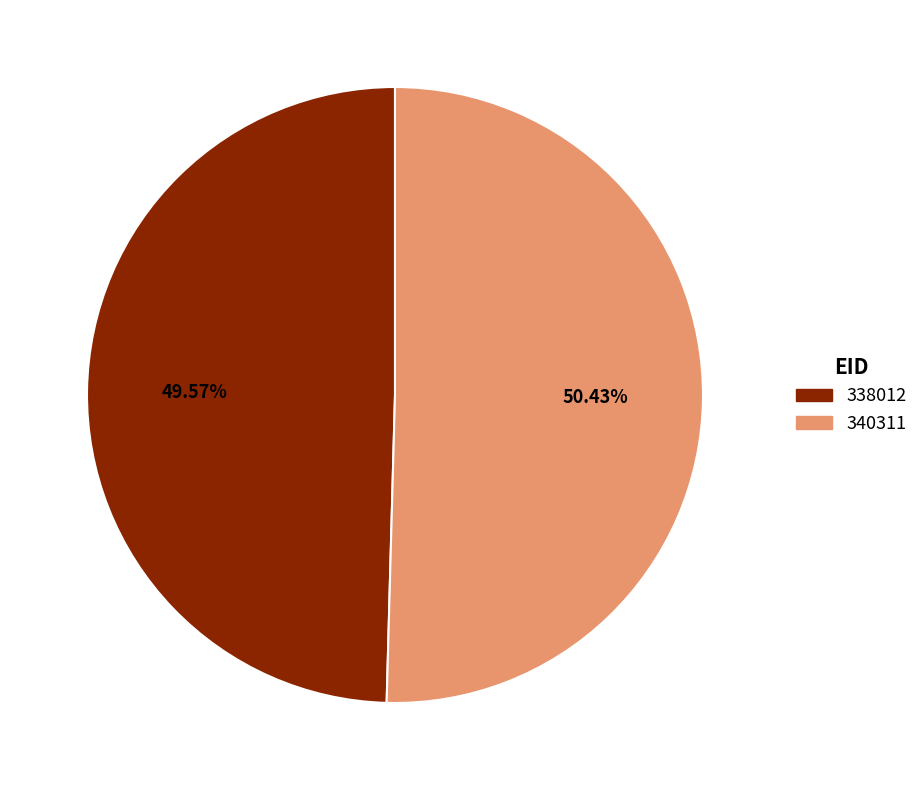

True or false: 340311 accounts for 44% of the total.

False